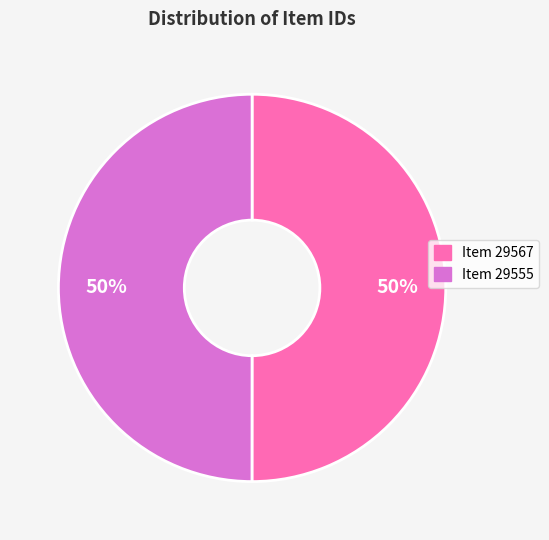

What percentage is the Item 29555 slice, to the nearest percent?

50%